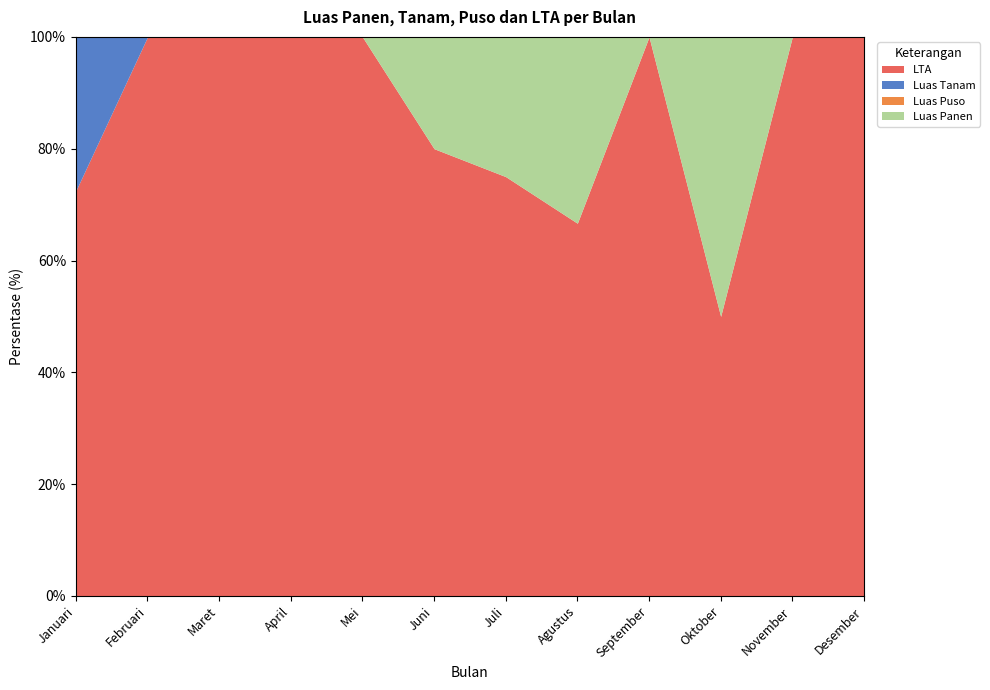

Reading right to left, transcribe all the data shown in this chart.

LTA: Desember=1.0	November=1.0	Oktober=1.0	September=2.0	Agustus=2.0	Juli=3.0	Juni=4.0	Mei=5.0	April=5.0	Maret=5.0	Februari=5.0	Januari=5.0
Luas Tanam: Desember=0.0	November=0.0	Oktober=0.0	September=0.0	Agustus=0.0	Juli=0.0	Juni=0.0	Mei=0.0	April=0.0	Maret=0.0	Februari=0.0	Januari=1.9
Luas Puso: Desember=0.0	November=0.0	Oktober=0.0	September=0.0	Agustus=0.0	Juli=0.0	Juni=0.0	Mei=0.0	April=0.0	Maret=0.0	Februari=0.0	Januari=0.0
Luas Panen: Desember=0.0	November=0.0	Oktober=1.0	September=0.0	Agustus=1.0	Juli=1.0	Juni=1.0	Mei=0.0	April=0.0	Maret=0.0	Februari=0.0	Januari=0.0